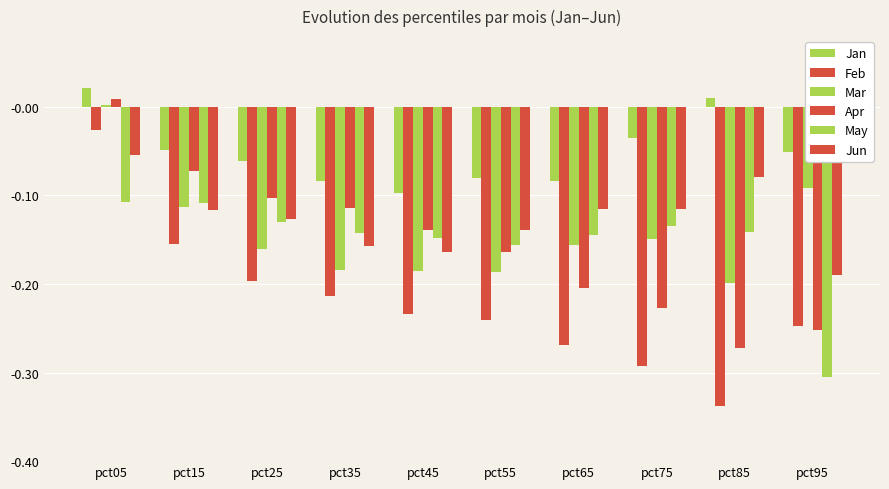

How many bars are there in each group?

6